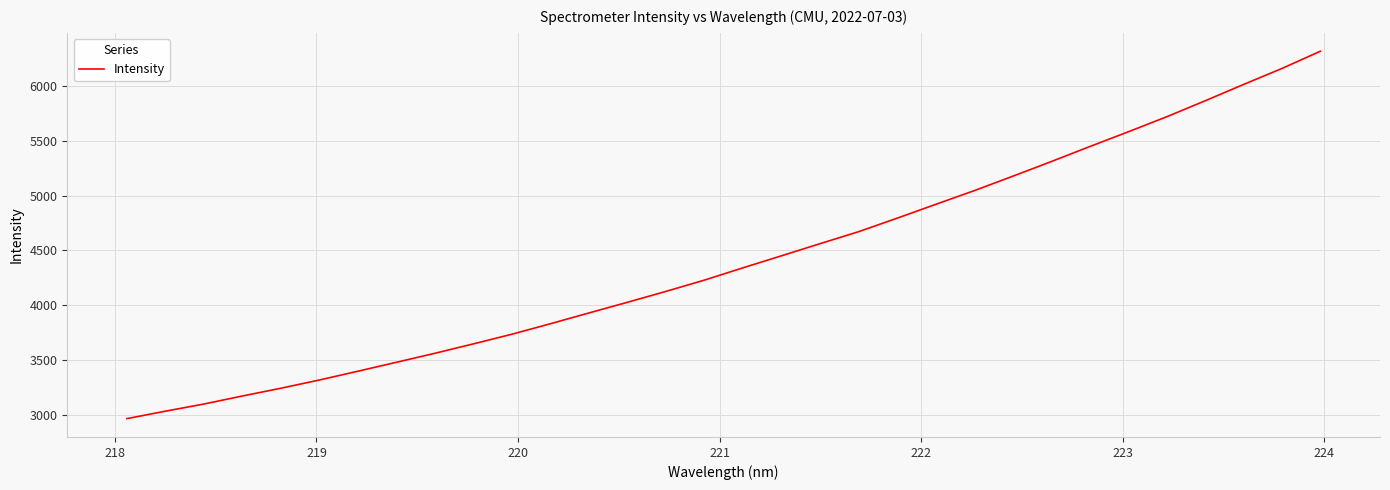

What is the maximum value shown in the chart?

6315.3